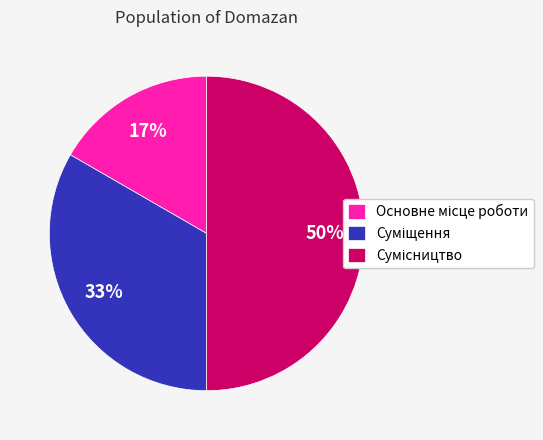

To the nearest percent, what is the difference between the largest and smallest slice percentages?

33%